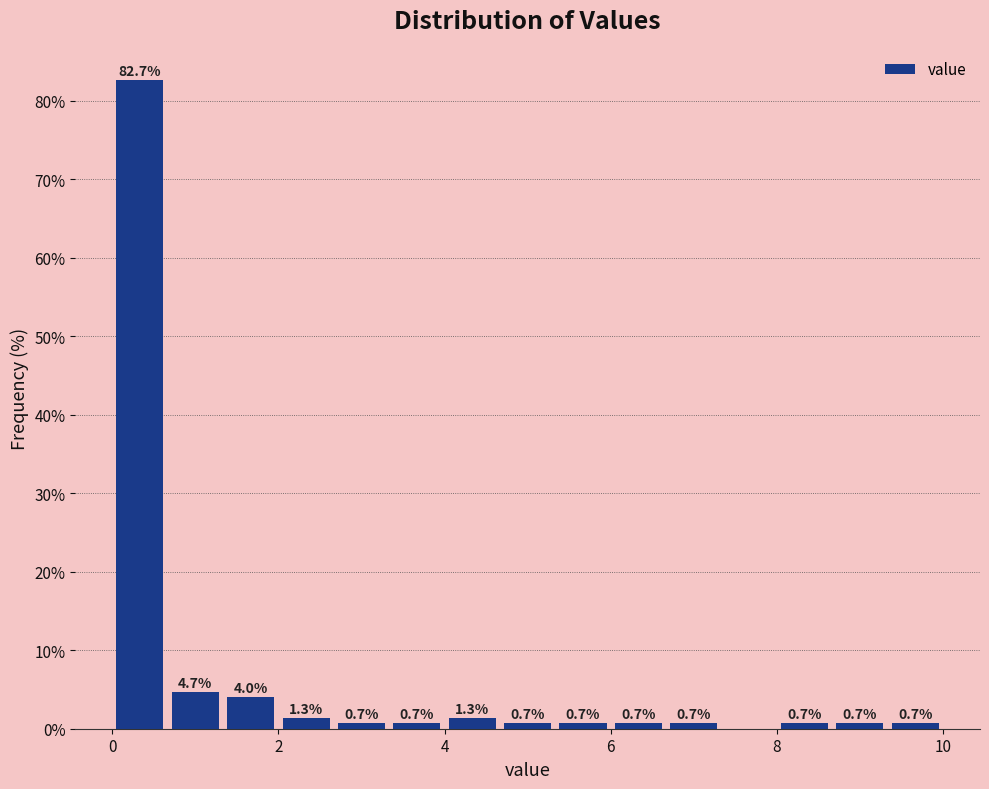

Around what value on the x-axis is the tallest bar? Give the approximate position of its centre, as read against the axis.

0.4